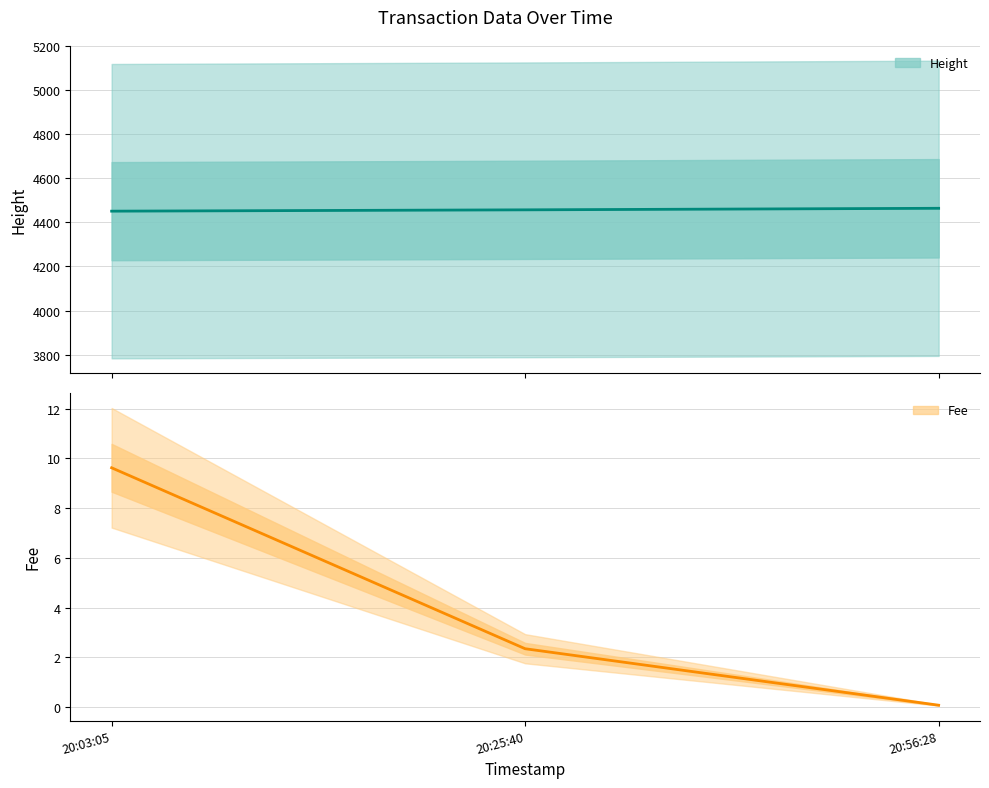

What is the smallest value displayed?

0.1